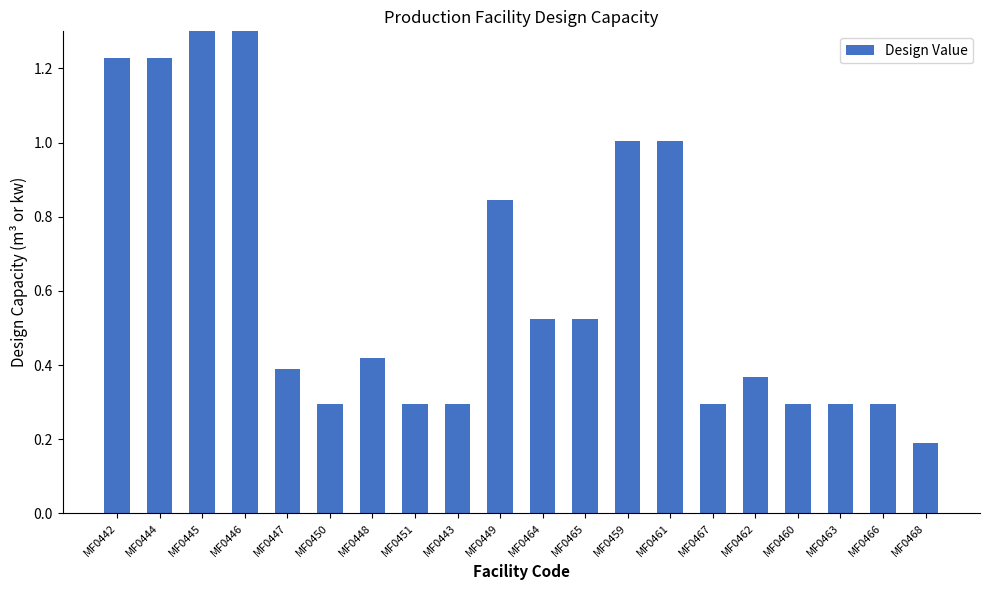

True or false: the data shows 0.8 at MF0442.

False